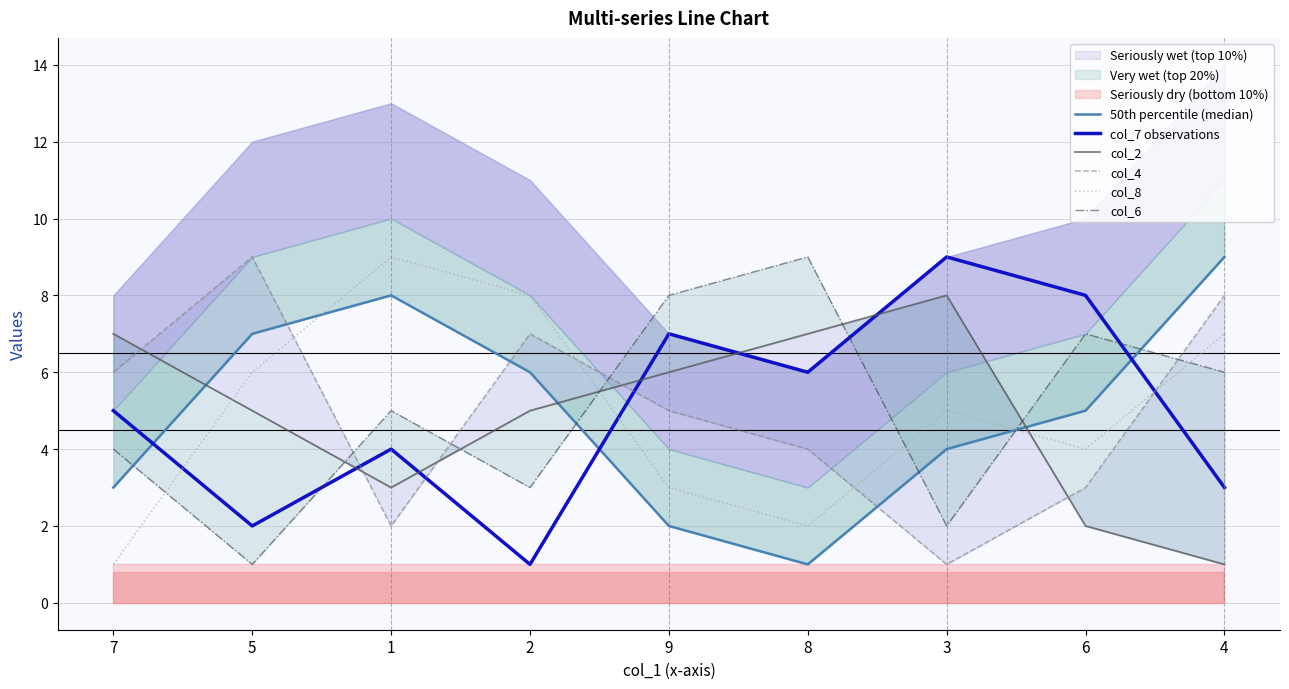

What is the approximate value of col_4 at 9?

5